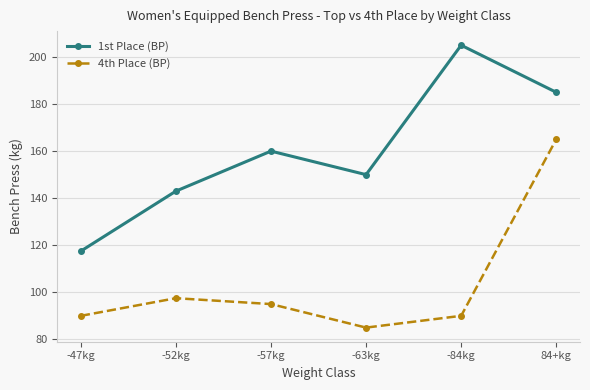

Is the value of 1st Place (BP) at -52kg greater than the value of 4th Place (BP) at -63kg?

Yes